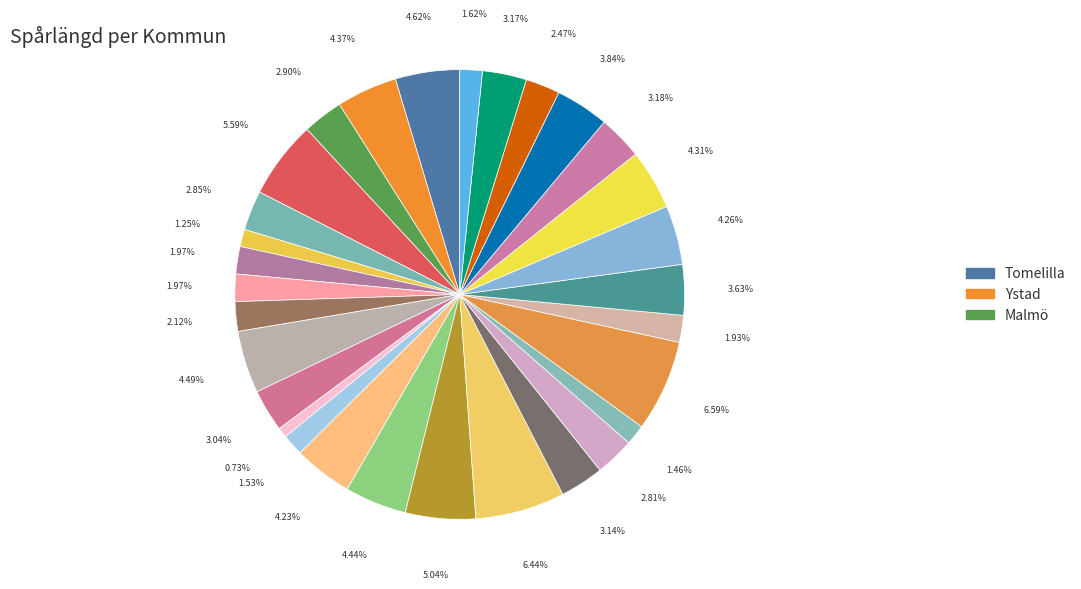

Count the number of slices in the pie.

30